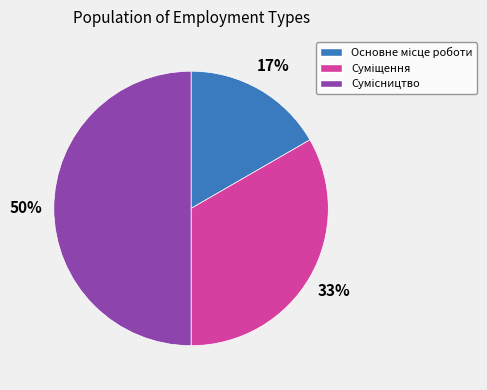

To the nearest percent, what is the average slice percentage?

33%